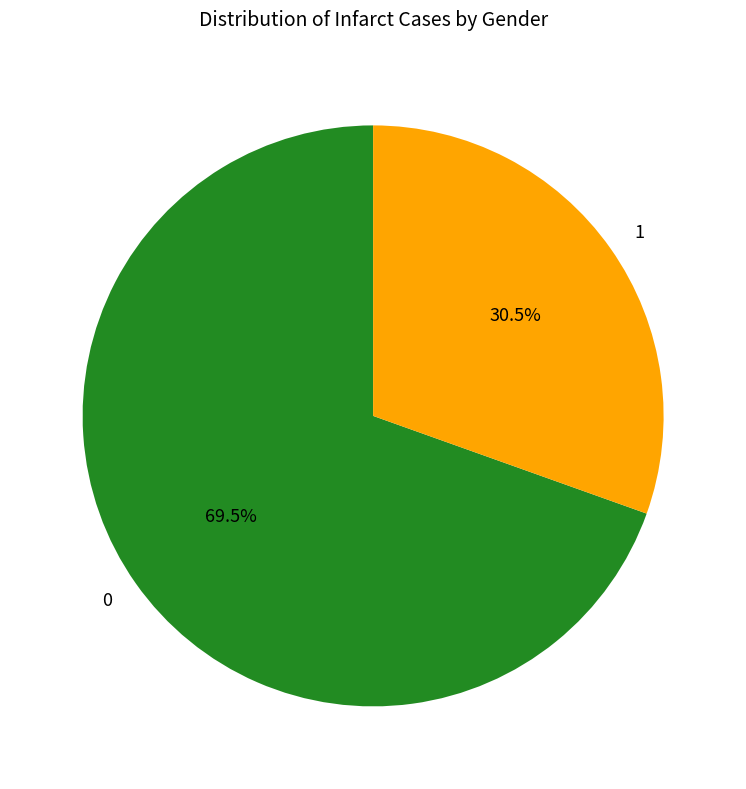

Rank the categories by value from lowest to highest.

1, 0